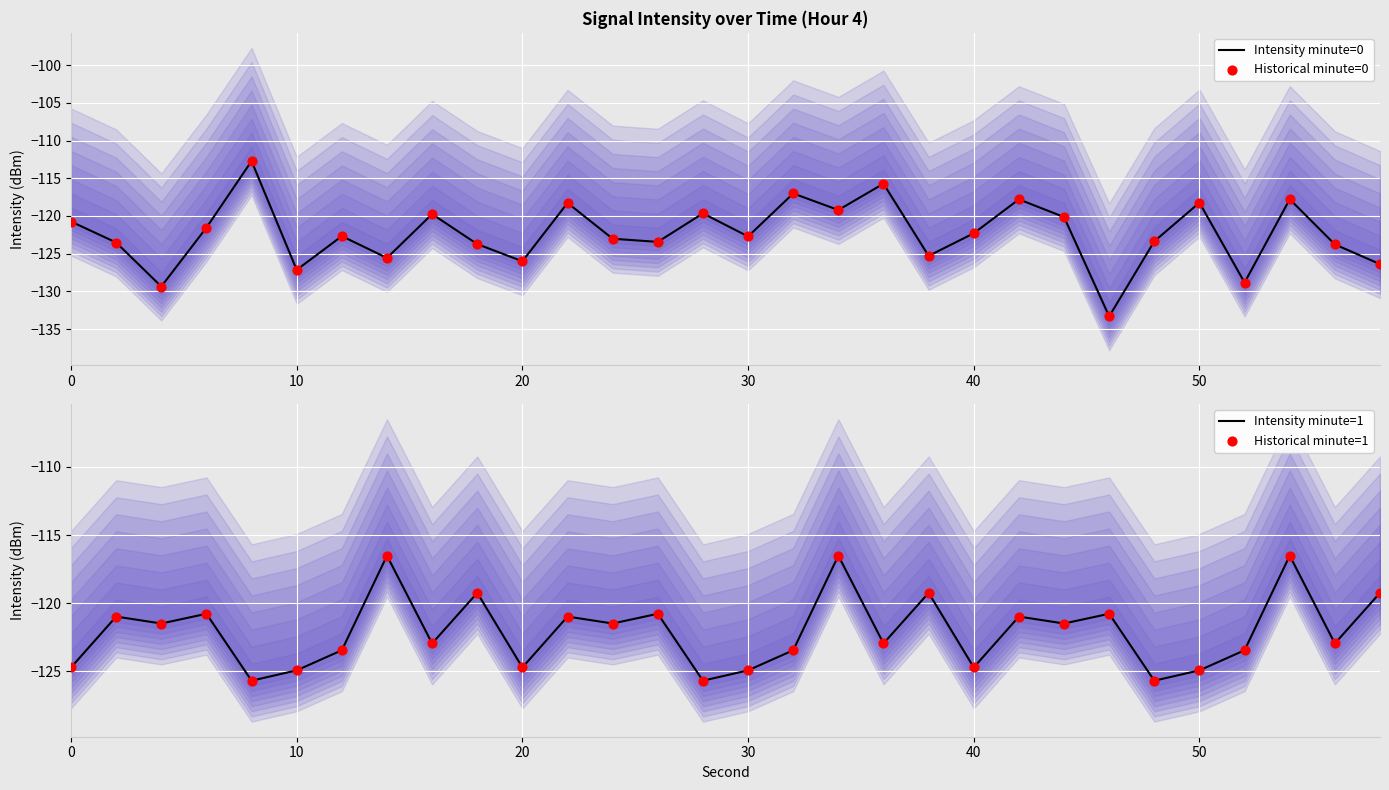

Is it true that Intensity minute=0 equals -168.2 at 20?

False